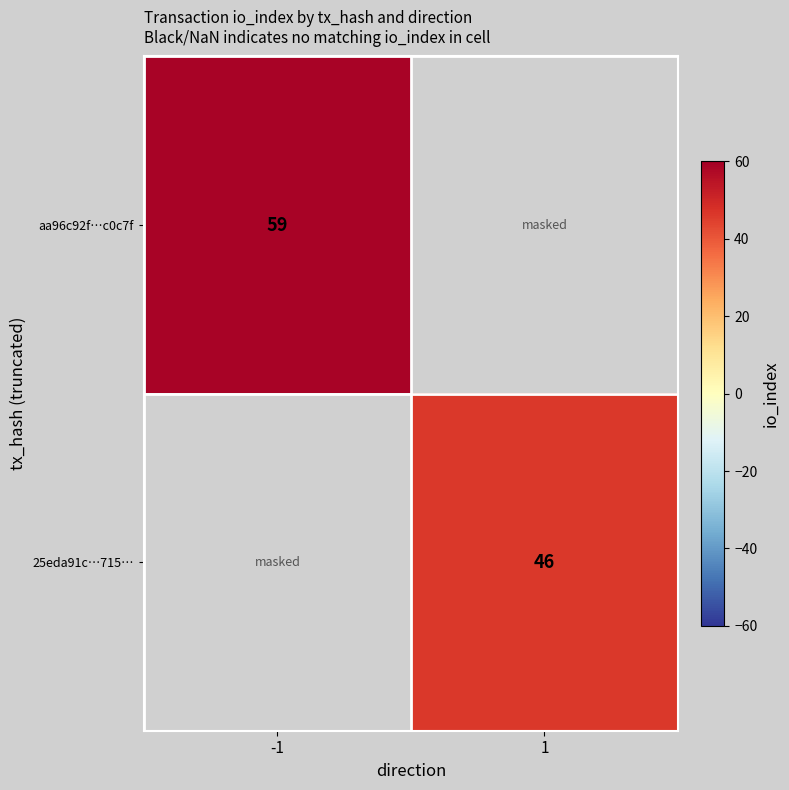

Is it true that aa96c92f…c0c7f equals 59 at -1?

True